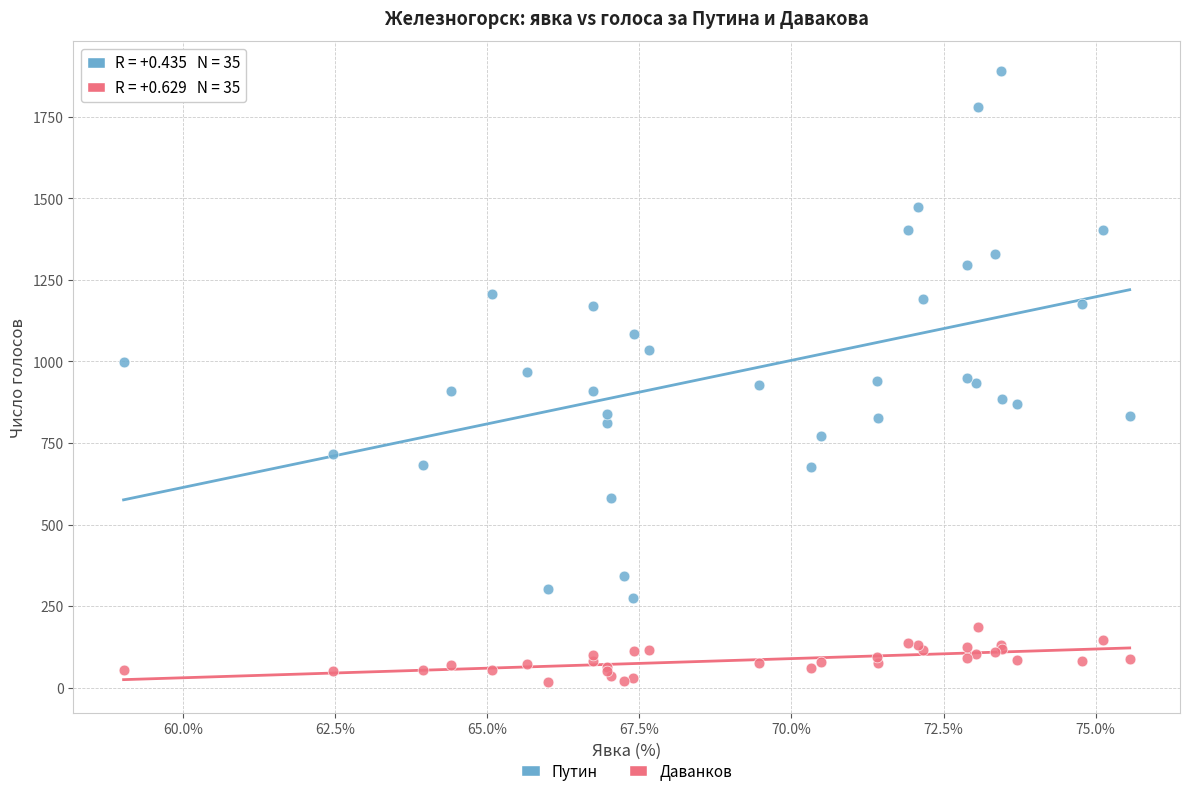

Which series has the largest Y range (max minus min)?

Путин